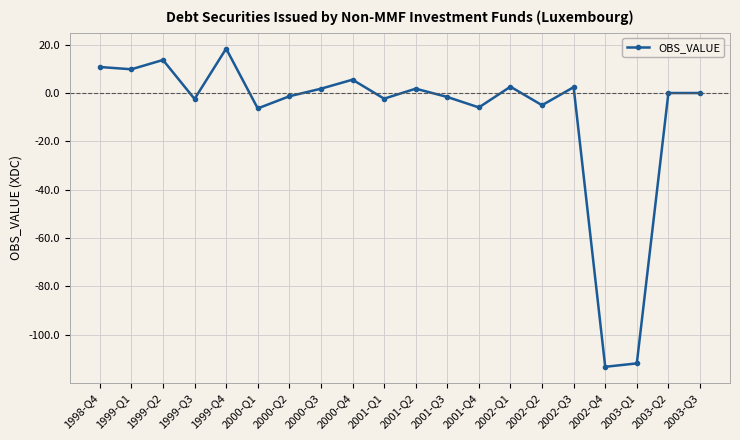

True or false: the data shows -2.5 at 1999-Q3.

True